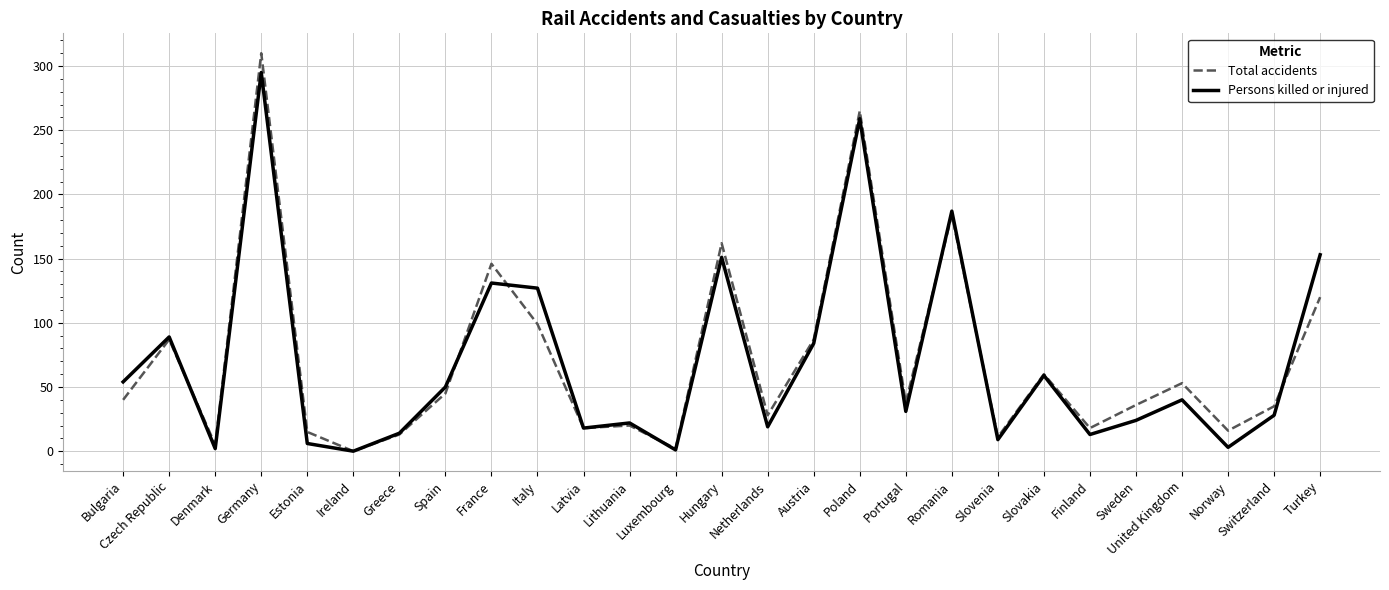

The Total accidents series shows 15 at Estonia. True or false?

True